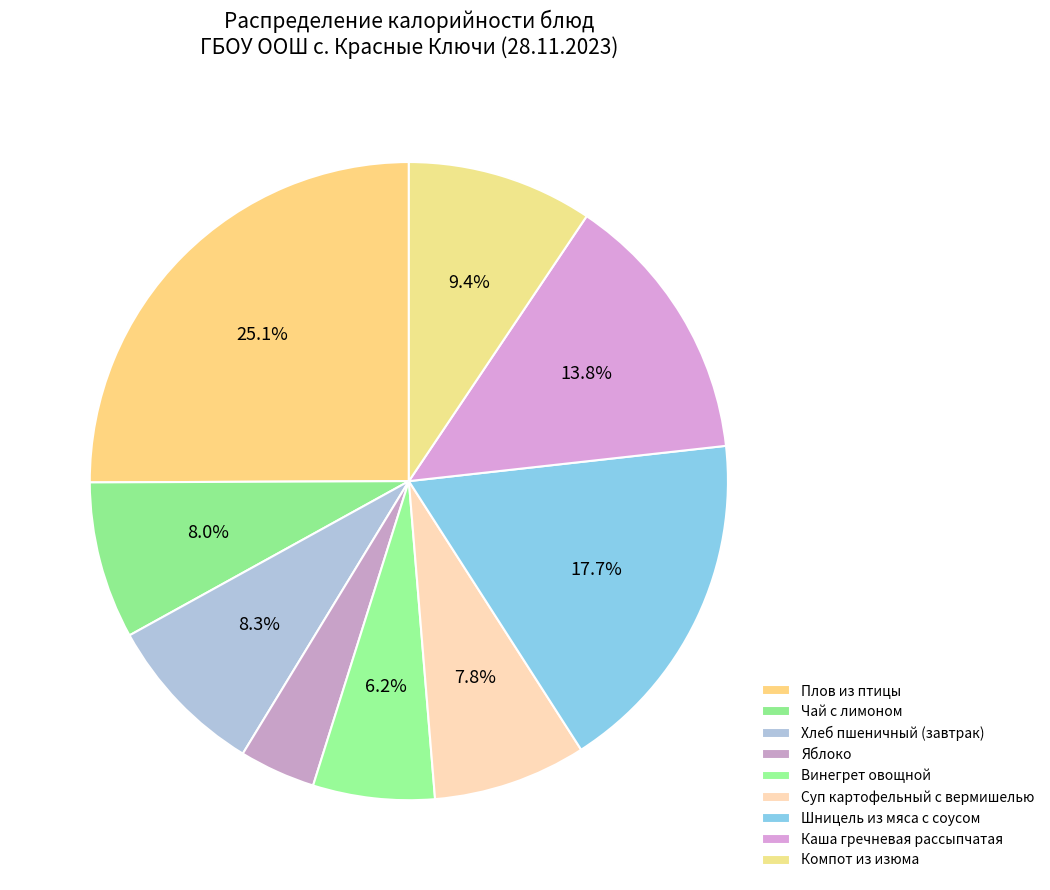

Rank the categories by value from highest to lowest.

Плов из птицы, Шницель из мяса с соусом, Каша гречневая рассыпчатая, Компот из изюма, Хлеб пшеничный (завтрак), Чай с лимоном, Суп картофельный с вермишелью, Винегрет овощной, Яблоко